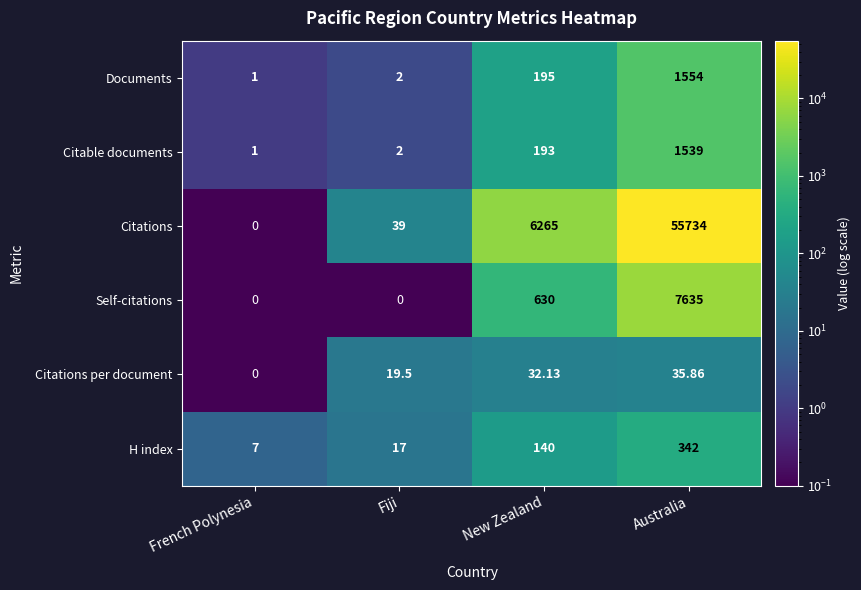

Rank the series by their maximum value, from highest to lowest.

Citations, Self-citations, Documents, Citable documents, H index, Citations per document